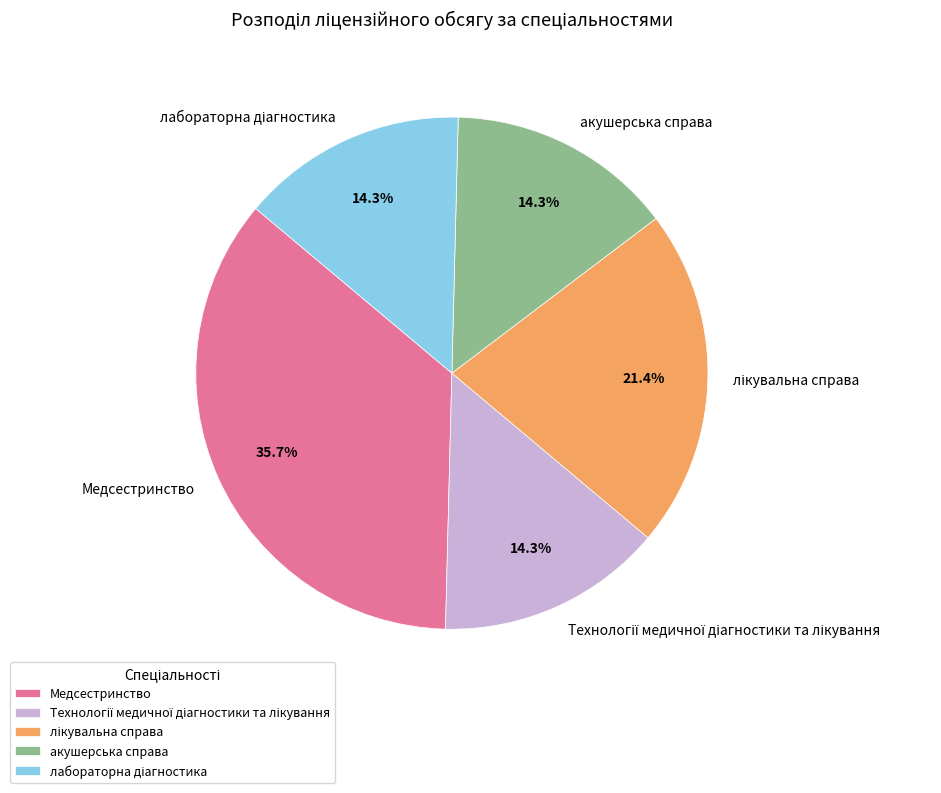

Is there a majority slice in this chart?

No